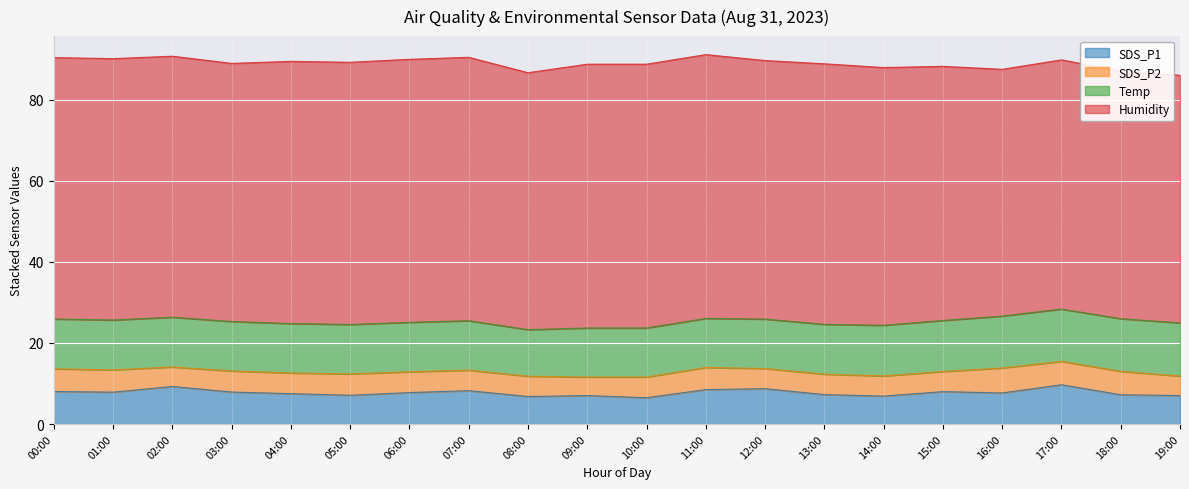

At which label is Temp closest to 12?

09:00